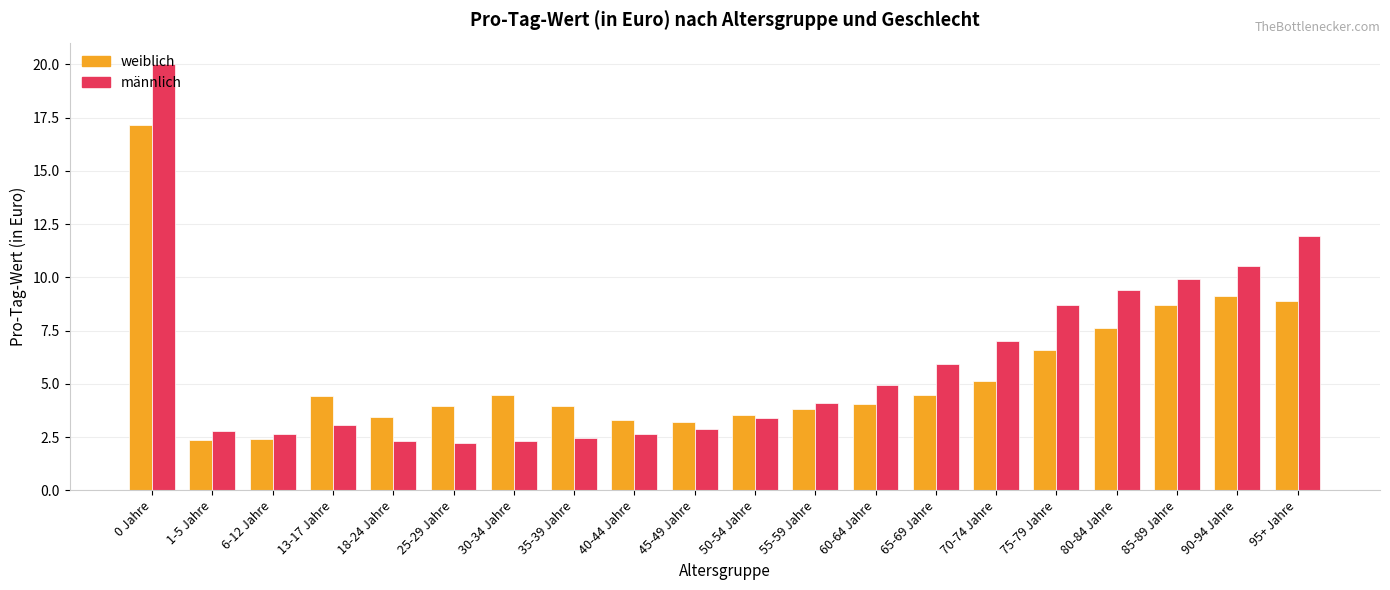

How many groups of bars are there?

20